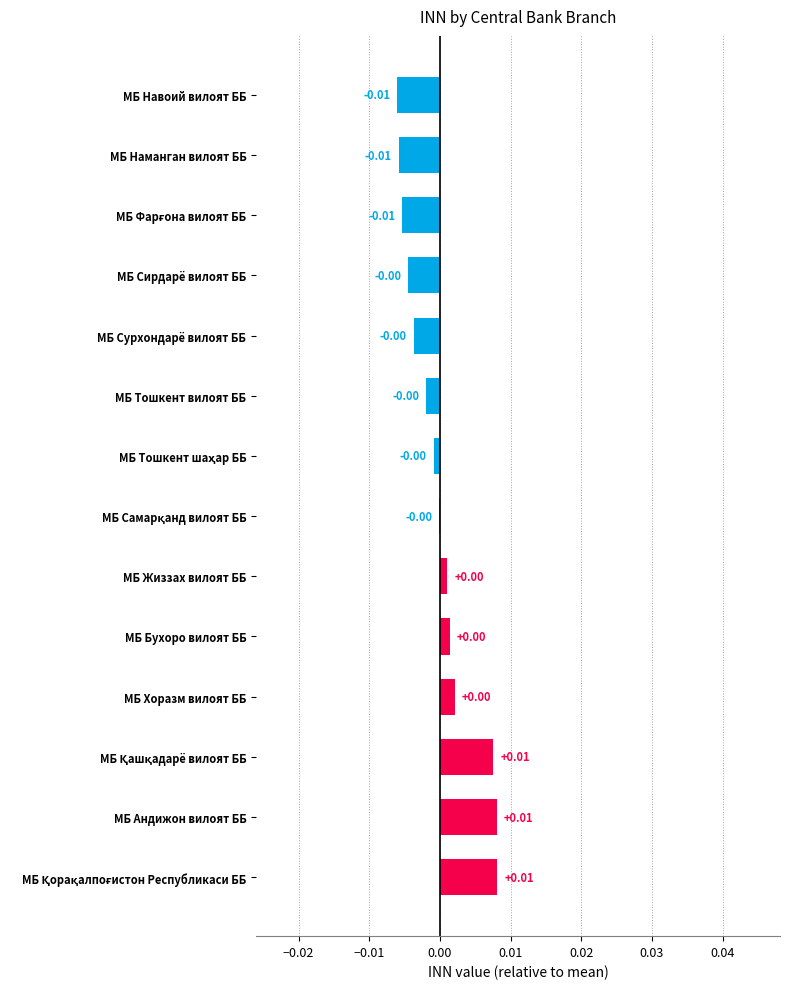

Are the bars horizontal?

Yes